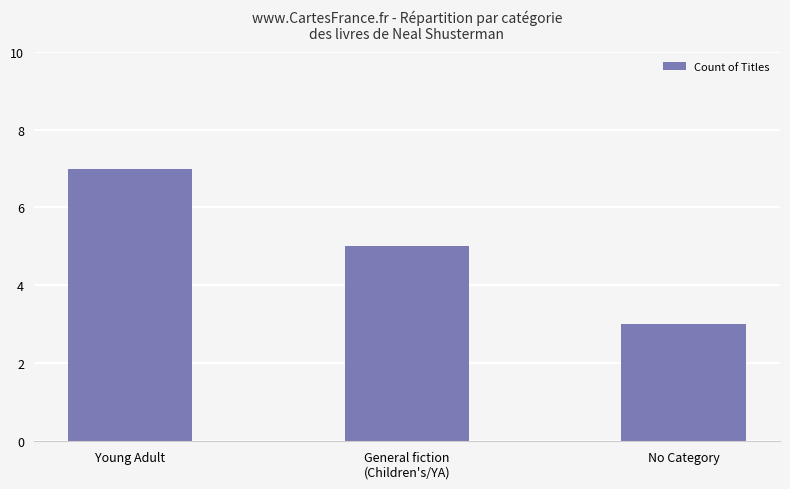

What is the sum of all values?

15